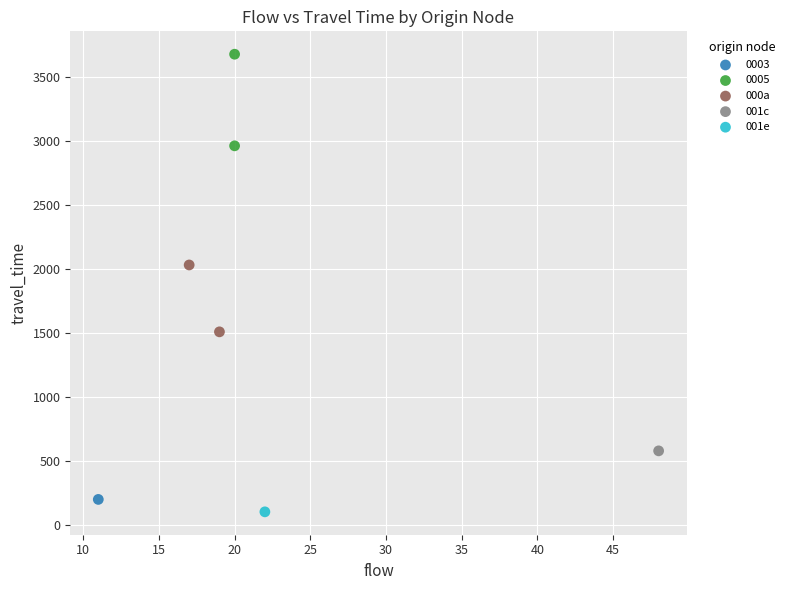

What are all the series names shown in the legend?

0003, 0005, 000a, 001c, 001e